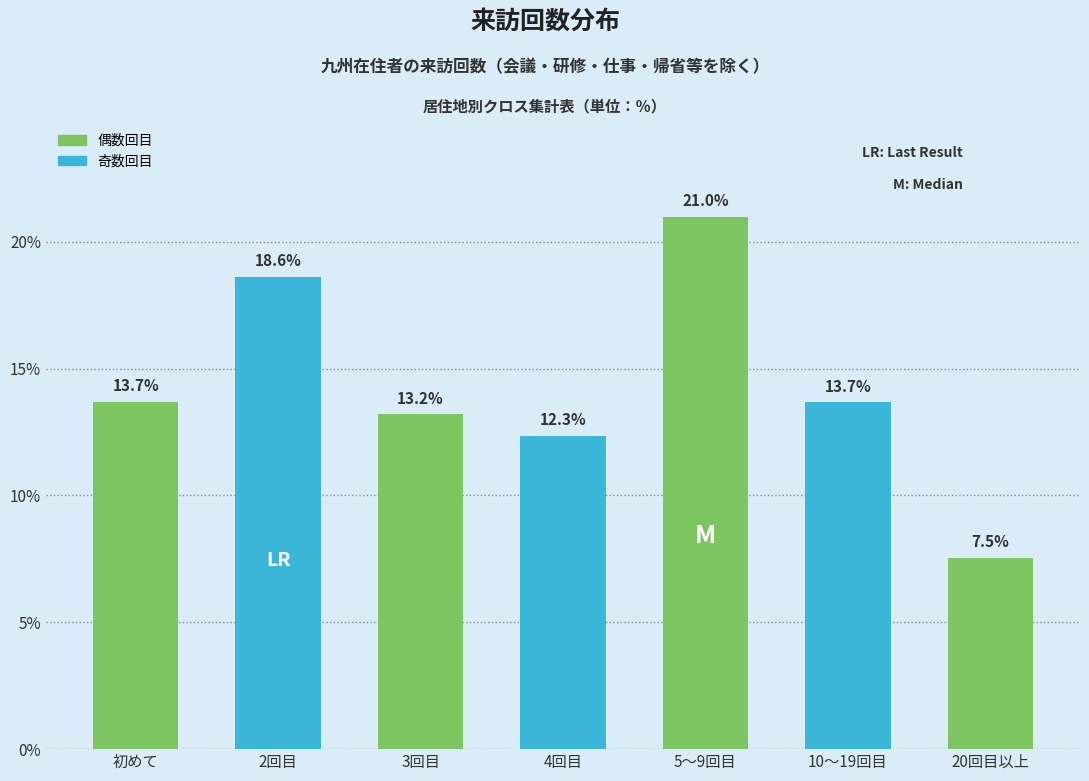

Reading left to right, extract all data points from this chart.

初めて=13.7	2回目=18.6	3回目=13.2	4回目=12.3	5～9回目=21.0	10～19回目=13.7	20回目以上=7.5